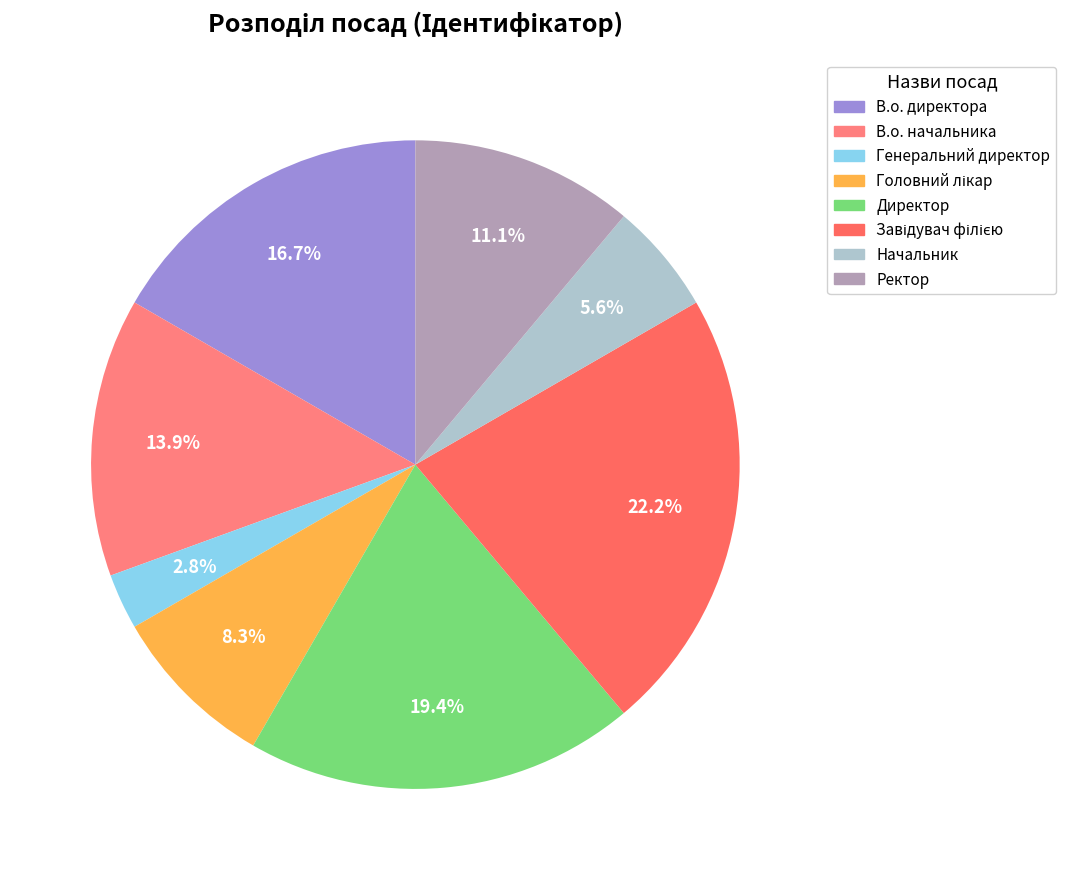

Approximately how many times larger is the value at В.о. директора compared to В.о. начальника?

1.2